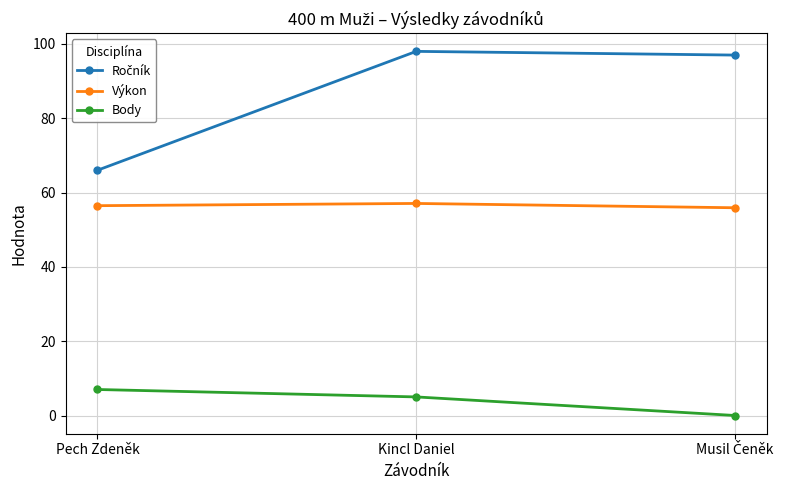

What is the sum of all Body values?

12.0